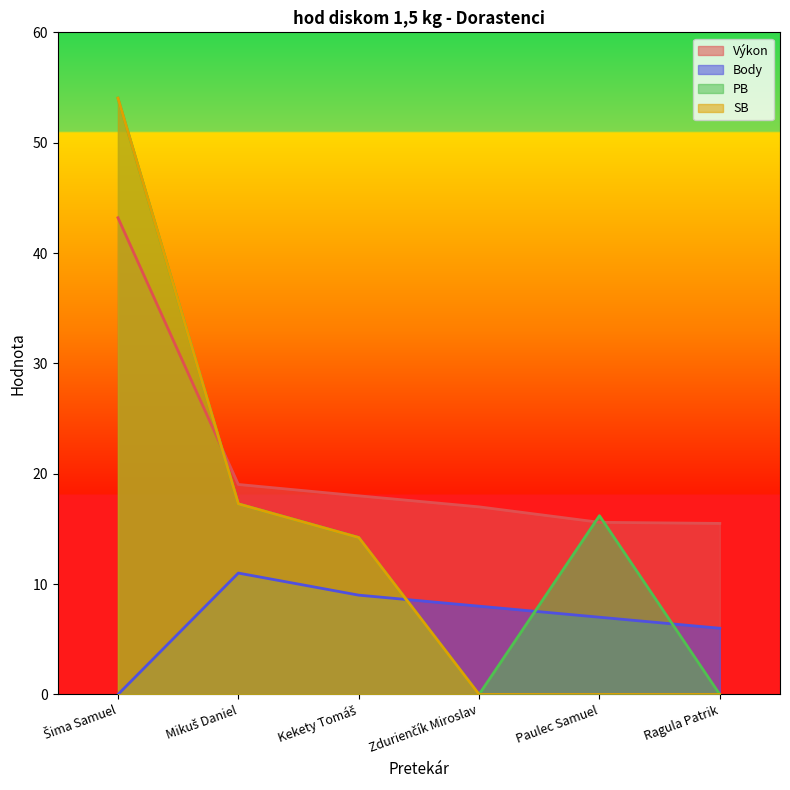

At which category is the sum across all series the highest?

Šima Samuel